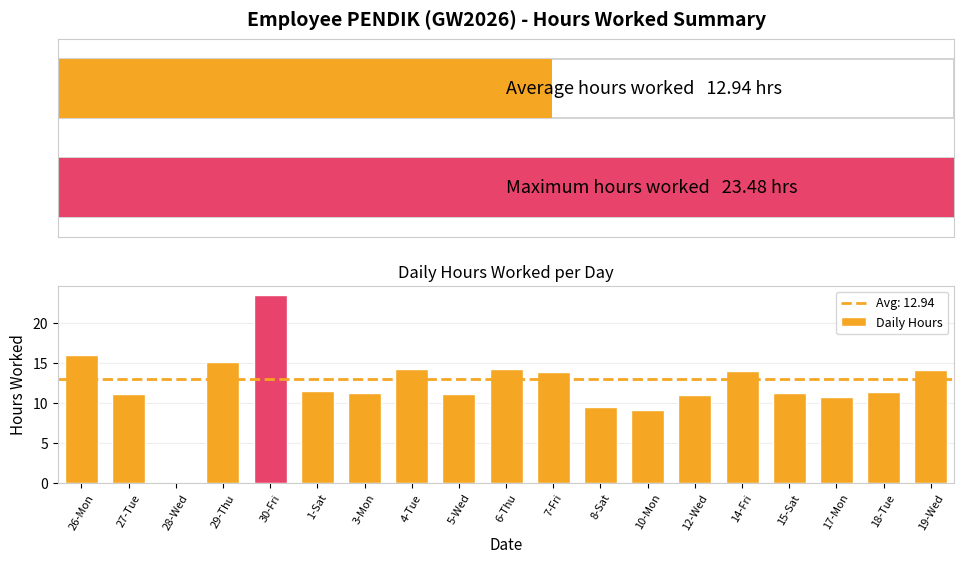

Between 6-Thu and 12-Wed, which is larger?

6-Thu